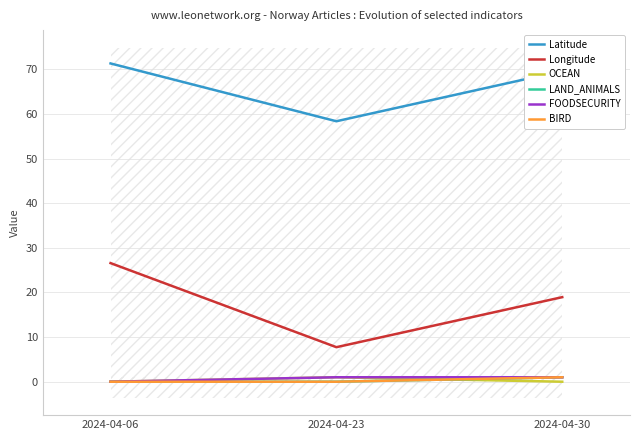

Which series has the widest spread of values?

Longitude